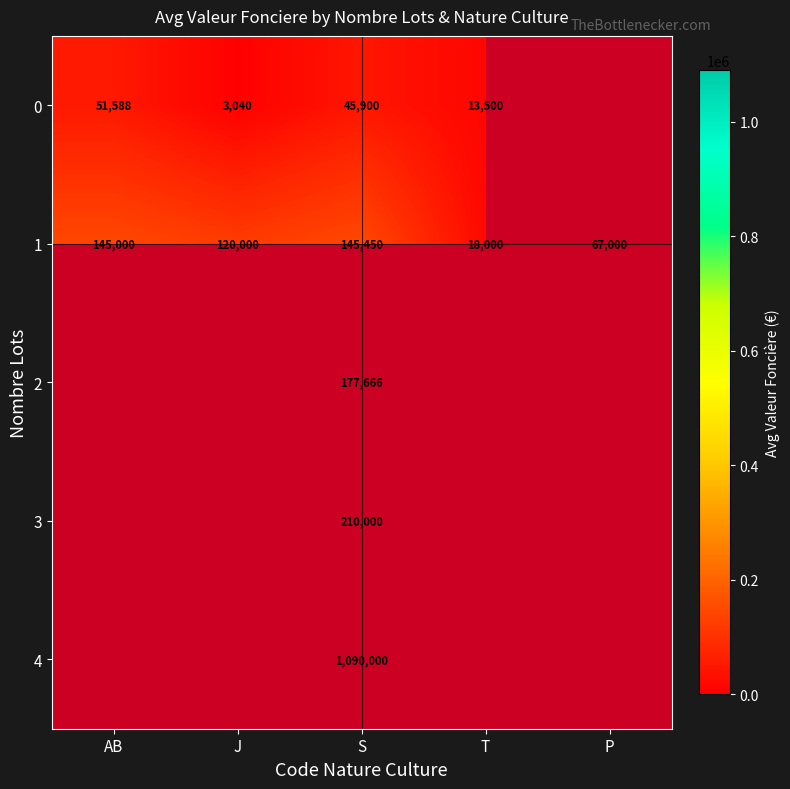

Which category has the highest value in the 1 series?

S